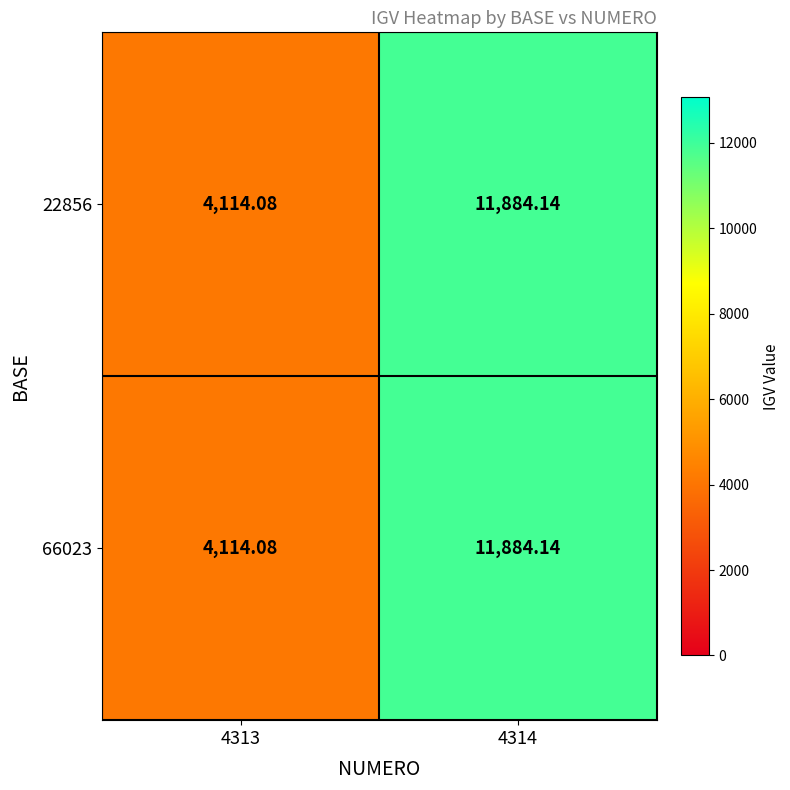

Is the value of 66023 at 4314 greater than the value of 22856 at 4313?

Yes